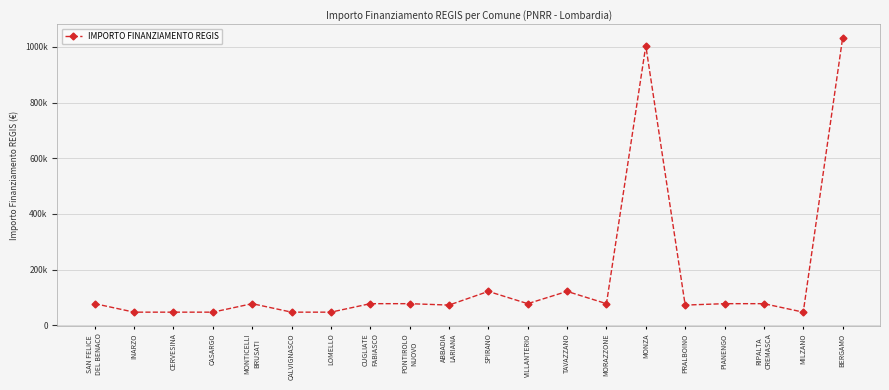

What is the average value?

166642